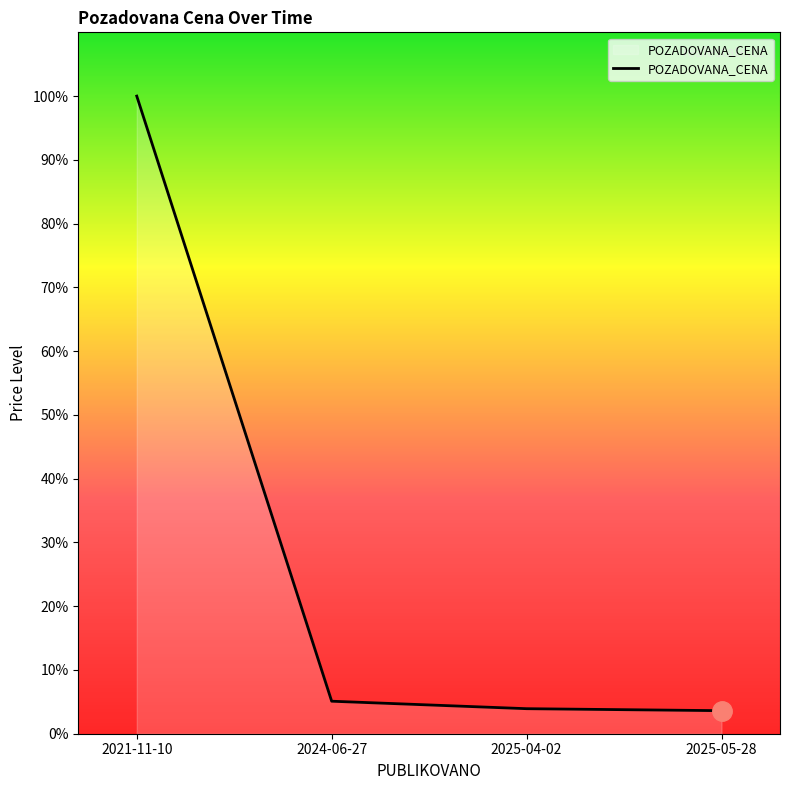

True or false: there are more than 0 points higher than both neighbors.

False